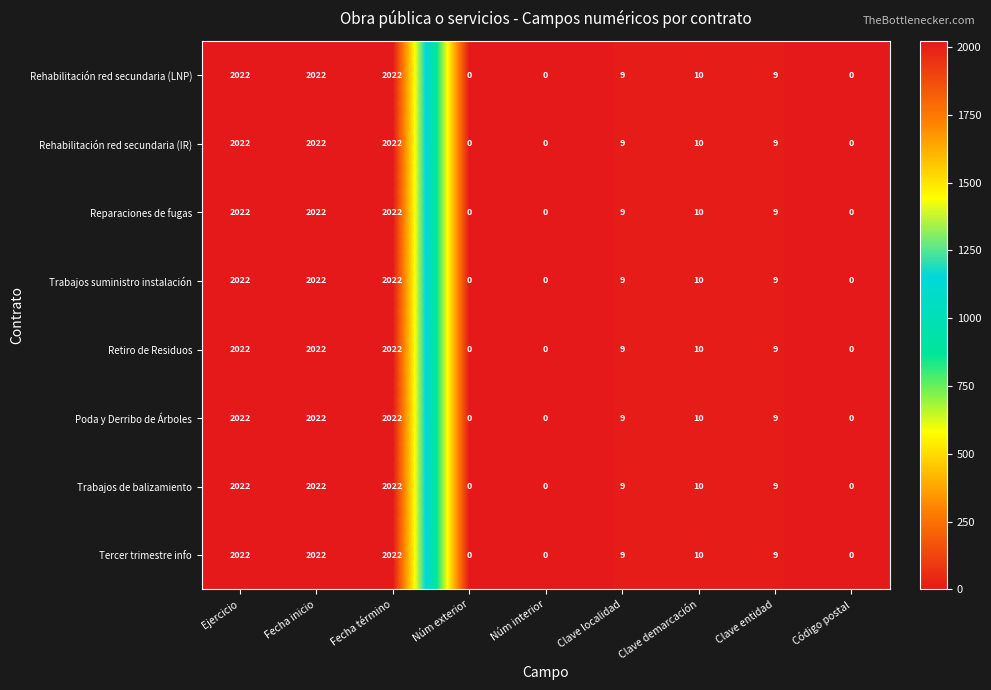

What is the difference between the second highest and minimum values in the Tercer trimestre info series?

2022